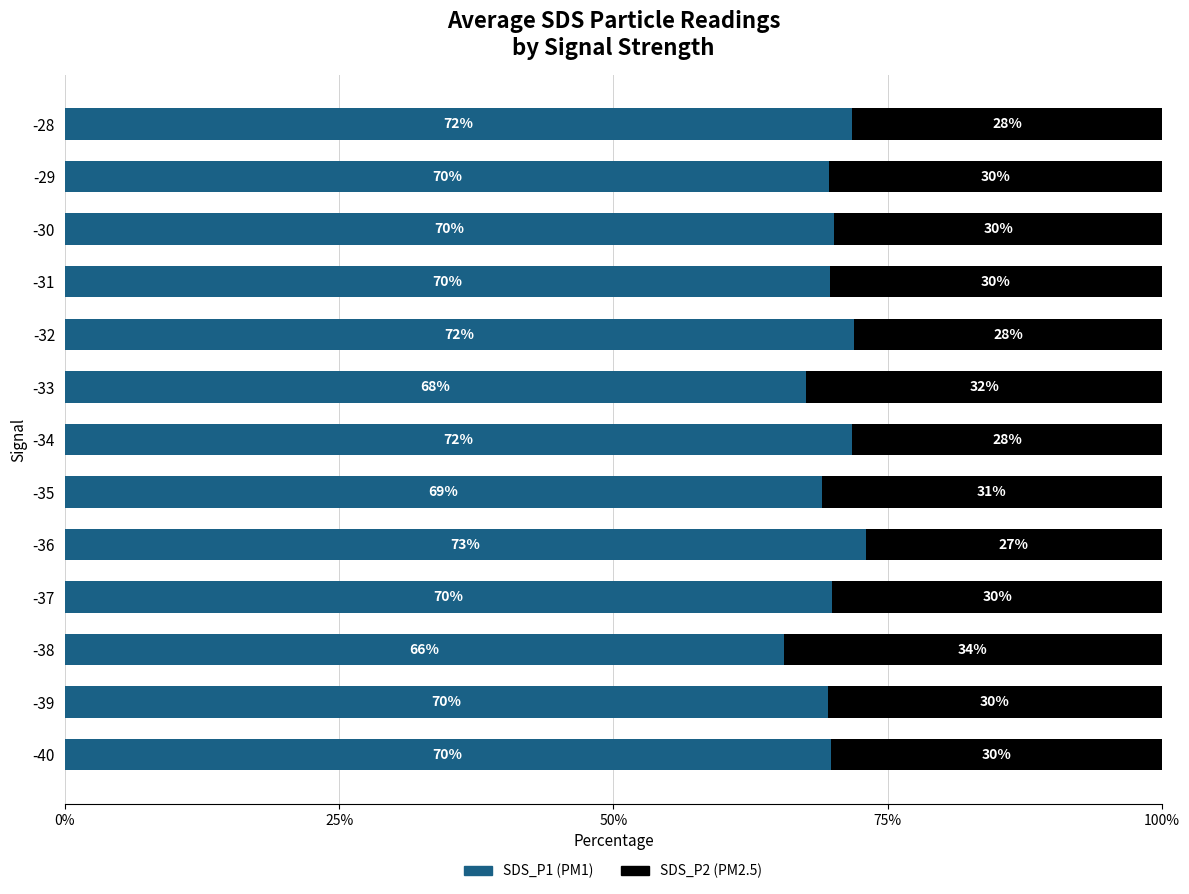

What is the total value across all series at -30?

100.0